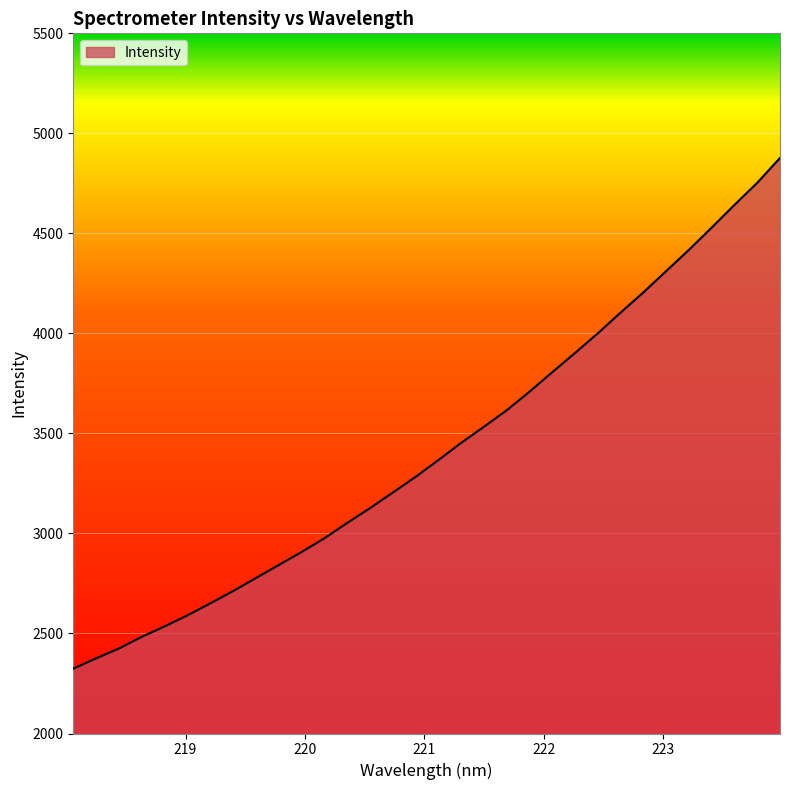

What is the sum of all values?

109483.1